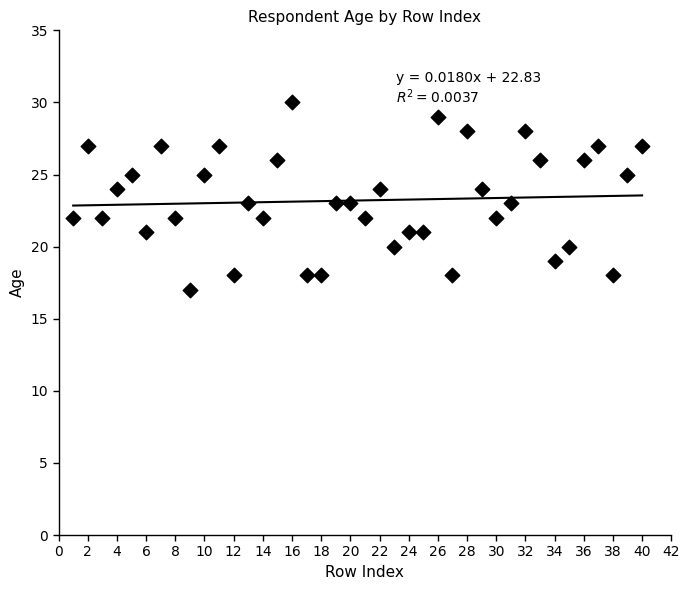

What is the range of Y values (max minus min)?

13